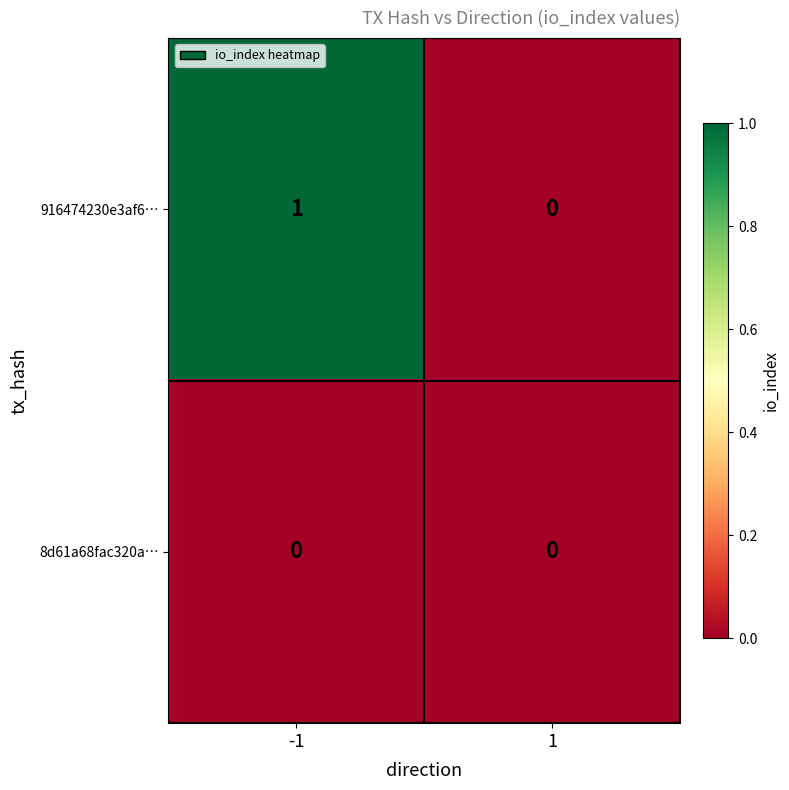

Which series has the largest total across all categories?

916474230e3af6…